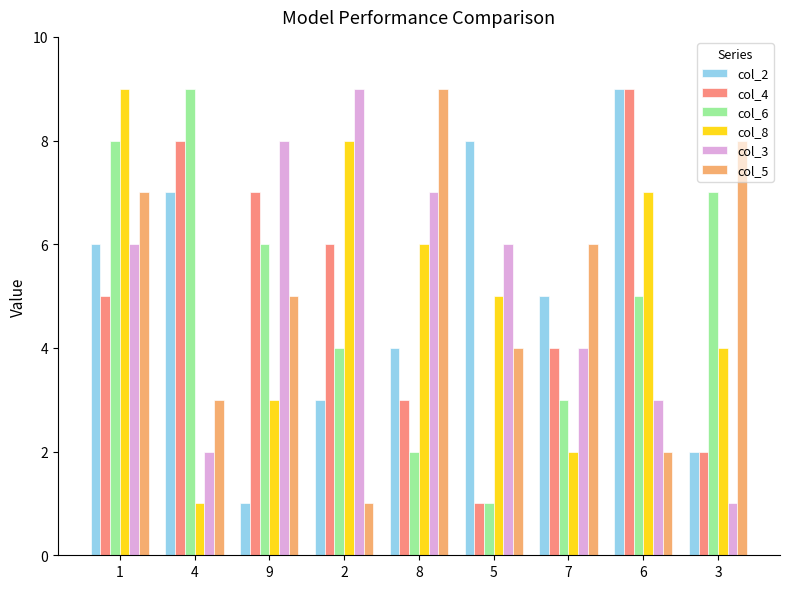

Is the value of col_2 at 6 greater than the value of col_8 at 2?

Yes